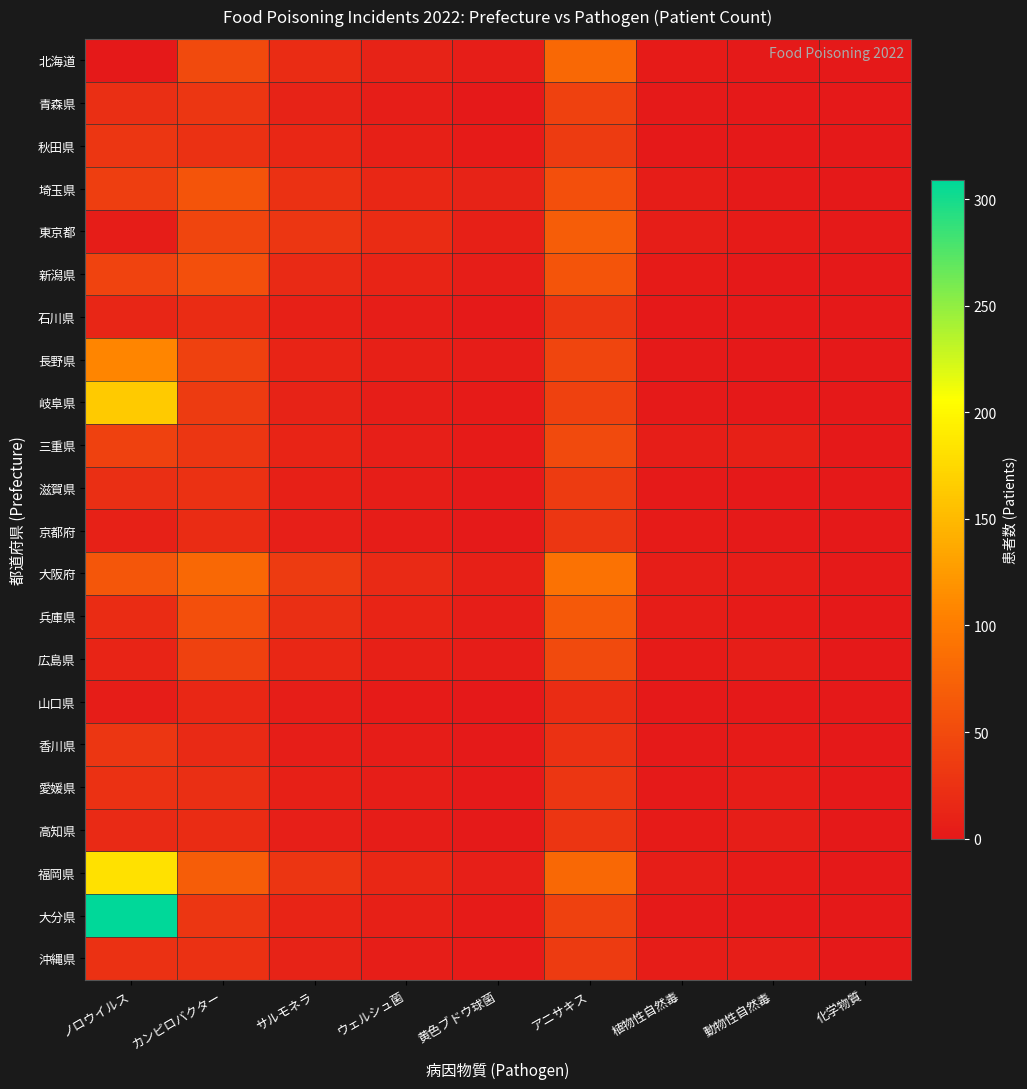

Reading left to right, list all the values displayed in this chart.

北海道: ノロウイルス=0	カンピロバクター=50	サルモネラ=20	ウェルシュ菌=10	黄色ブドウ球菌=5	アニサキス=80	植物性自然毒=3	動物性自然毒=2	化学物質=1
青森県: ノロウイルス=22	カンピロバクター=30	サルモネラ=10	ウェルシュ菌=5	黄色ブドウ球菌=0	アニサキス=40	植物性自然毒=2	動物性自然毒=1	化学物質=0
秋田県: ノロウイルス=30	カンピロバクター=25	サルモネラ=15	ウェルシュ菌=8	黄色ブドウ球菌=3	アニサキス=35	植物性自然毒=1	動物性自然毒=0	化学物質=0
埼玉県: ノロウイルス=38	カンピロバクター=60	サルモネラ=25	ウェルシュ菌=15	黄色ブドウ球菌=10	アニサキス=55	植物性自然毒=4	動物性自然毒=2	化学物質=1
東京都: ノロウイルス=4	カンピロバクター=45	サルモネラ=30	ウェルシュ菌=20	黄色ブドウ球菌=8	アニサキス=70	植物性自然毒=5	動物性自然毒=3	化学物質=2
新潟県: ノロウイルス=43	カンピロバクター=55	サルモネラ=18	ウェルシュ菌=12	黄色ブドウ球菌=6	アニサキス=60	植物性自然毒=3	動物性自然毒=1	化学物質=0
石川県: ノロウイルス=14	カンピロバクター=20	サルモネラ=8	ウェルシュ菌=5	黄色ブドウ球菌=2	アニサキス=30	植物性自然毒=1	動物性自然毒=0	化学物質=0
長野県: ノロウイルス=108	カンピロバクター=40	サルモネラ=12	ウェルシュ菌=8	黄色ブドウ球菌=4	アニサキス=45	植物性自然毒=2	動物性自然毒=1	化学物質=0
岐阜県: ノロウイルス=164	カンピロバクター=35	サルモネラ=10	ウェルシュ菌=6	黄色ブドウ球菌=3	アニサキス=40	植物性自然毒=2	動物性自然毒=0	化学物質=0
三重県: ノロウイルス=40	カンピロバクター=30	サルモネラ=12	ウェルシュ菌=7	黄色ブドウ球菌=3	アニサキス=50	植物性自然毒=5	動物性自然毒=8	化学物質=1
滋賀県: ノロウイルス=22	カンピロバクター=25	サルモネラ=8	ウェルシュ菌=5	黄色ブドウ球菌=2	アニサキス=35	植物性自然毒=2	動物性自然毒=1	化学物質=0
京都府: ノロウイルス=9	カンピロバクター=20	サルモネラ=7	ウェルシュ菌=4	黄色ブドウ球菌=2	アニサキス=30	植物性自然毒=3	動物性自然毒=2	化学物質=0
大阪府: ノロウイルス=62	カンピロバクター=80	サルモネラ=35	ウェルシュ菌=18	黄色ブドウ球菌=8	アニサキス=90	植物性自然毒=6	動物性自然毒=4	化学物質=2
兵庫県: ノロウイルス=20	カンピロバクター=55	サルモネラ=22	ウェルシュ菌=12	黄色ブドウ球菌=5	アニサキス=65	植物性自然毒=4	動物性自然毒=3	化学物質=1
広島県: ノロウイルス=11	カンピロバクター=40	サルモネラ=15	ウェルシュ菌=8	黄色ブドウ球菌=4	アニサキス=50	植物性自然毒=3	動物性自然毒=5	化学物質=1
山口県: ノロウイルス=4	カンピロバクター=15	サルモネラ=5	ウェルシュ菌=3	黄色ブドウ球菌=1	アニサキス=20	植物性自然毒=1	動物性自然毒=0	化学物質=0
香川県: ノロウイルス=29	カンピロバクター=18	サルモネラ=6	ウェルシュ菌=4	黄色ブドウ球菌=2	アニサキス=25	植物性自然毒=2	動物性自然毒=3	化学物質=0
愛媛県: ノロウイルス=25	カンピロバクター=22	サルモネラ=8	ウェルシュ菌=5	黄色ブドウ球菌=2	アニサキス=30	植物性自然毒=2	動物性自然毒=4	化学物質=0
高知県: ノロウイルス=17	カンピロバクター=20	サルモネラ=7	ウェルシュ菌=4	黄色ブドウ球菌=2	アニサキス=28	植物性自然毒=3	動物性自然毒=5	化学物質=0
福岡県: ノロウイルス=182	カンピロバクター=70	サルモネラ=28	ウェルシュ菌=15	黄色ブドウ球菌=7	アニサキス=80	植物性自然毒=5	動物性自然毒=3	化学物質=1
大分県: ノロウイルス=309	カンピロバクター=30	サルモネラ=12	ウェルシュ菌=8	黄色ブドウ球菌=3	アニサキス=40	植物性自然毒=2	動物性自然毒=1	化学物質=0
沖縄県: ノロウイルス=25	カンピロバクター=25	サルモネラ=10	ウェルシュ菌=6	黄色ブドウ球菌=3	アニサキス=35	植物性自然毒=4	動物性自然毒=6	化学物質=1